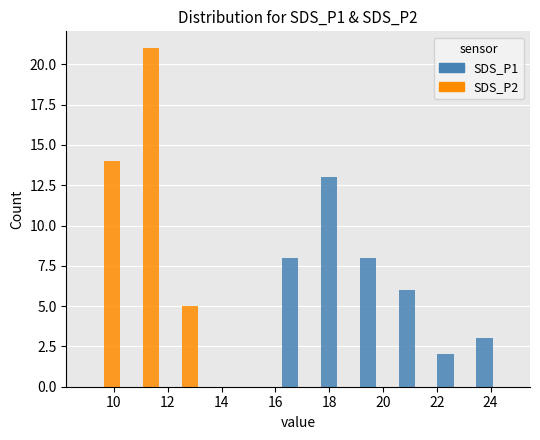

Reading left to right, transcribe this chart: for each range on the x-axis, give the height of each series' bar. Neither the bar edges nor the heights are printed on the chart, so give them approximately, as read against the axes.

9.0 to 10.4: SDS_P1=0	SDS_P2=14
10.4 to 11.8: SDS_P1=0	SDS_P2=21
11.8 to 13.2: SDS_P1=0	SDS_P2=5
13.2 to 14.6: SDS_P1=0	SDS_P2=0
14.6 to 16.2: SDS_P1=0	SDS_P2=0
16.2 to 17.6: SDS_P1=8	SDS_P2=0
17.6 to 19.0: SDS_P1=13	SDS_P2=0
19.0 to 20.4: SDS_P1=8	SDS_P2=0
20.4 to 22.0: SDS_P1=6	SDS_P2=0
22.0 to 23.4: SDS_P1=2	SDS_P2=0
23.4 to 24.8: SDS_P1=3	SDS_P2=0